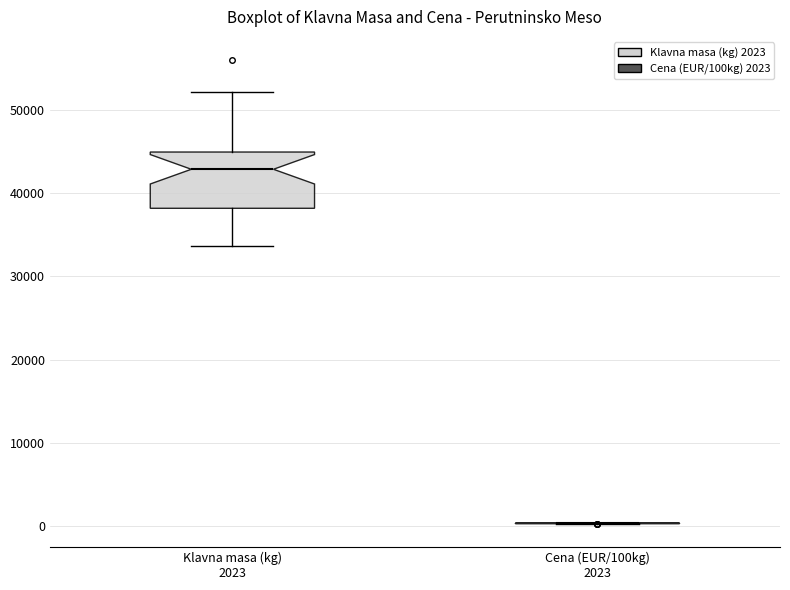

Reading left to right, read every box against the y-axis: the position of its median line, the range the box covers, and the ends of its whiskers. The values are not printed on the chart, so give them approximately, as read against the axis.

Klavna masa (kg) 2023: median 43000, box 38000 to 45000, whiskers 34000 to 52000
Cena (EUR/100kg) 2023: box collapsed to a line at 0, whiskers 0 to 0